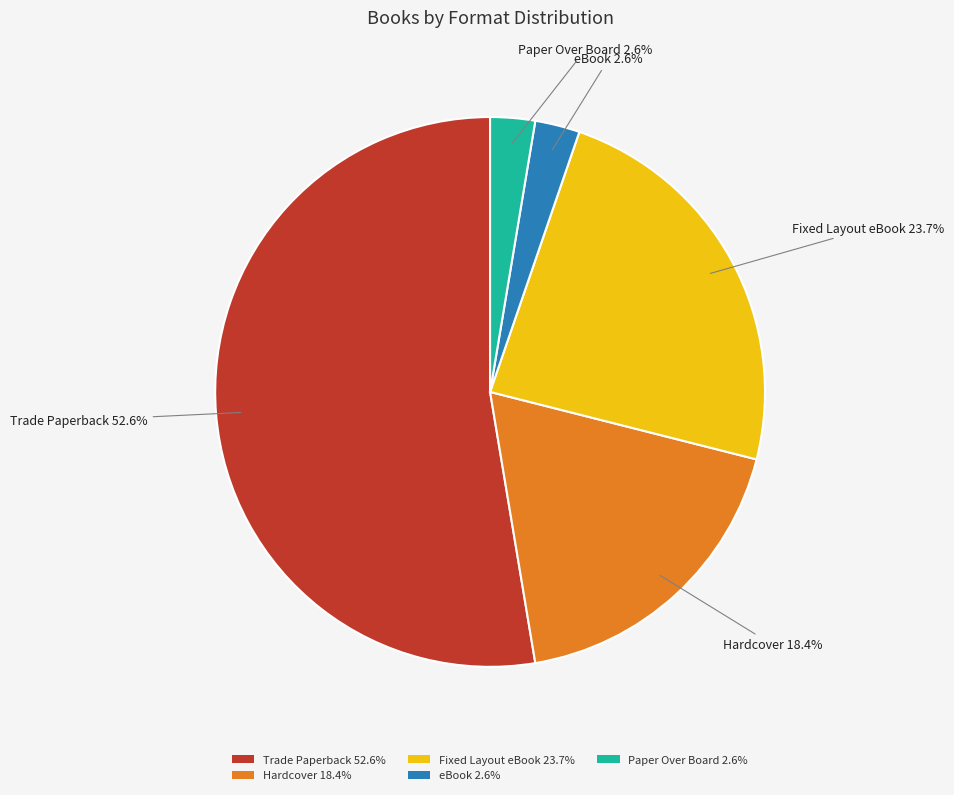

Is it true that Trade Paperback is 66% of the pie?

False